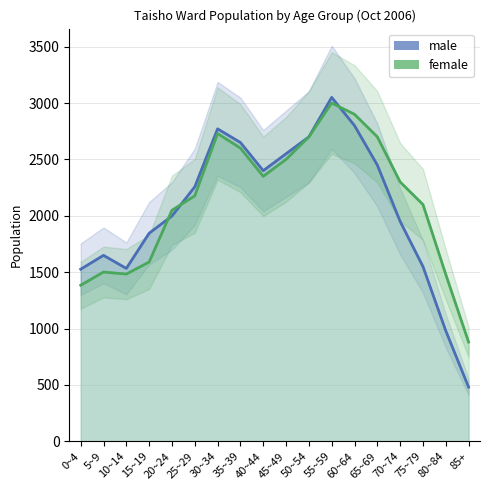

At which label does male first exceed 2257?

30~34